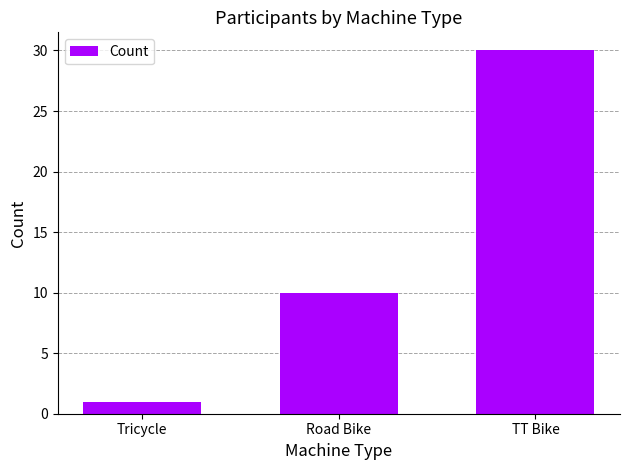

At which category does the chart reach its peak across all series?

TT Bike